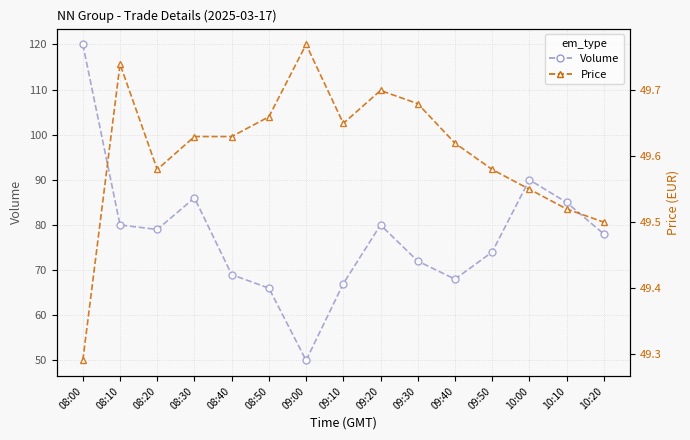

List the series in order of their peak value, highest first.

Volume, Price